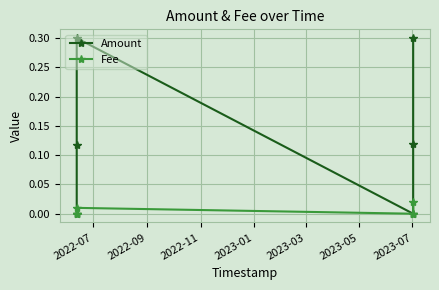

At which category does the chart reach its minimum across all series?

2022-07